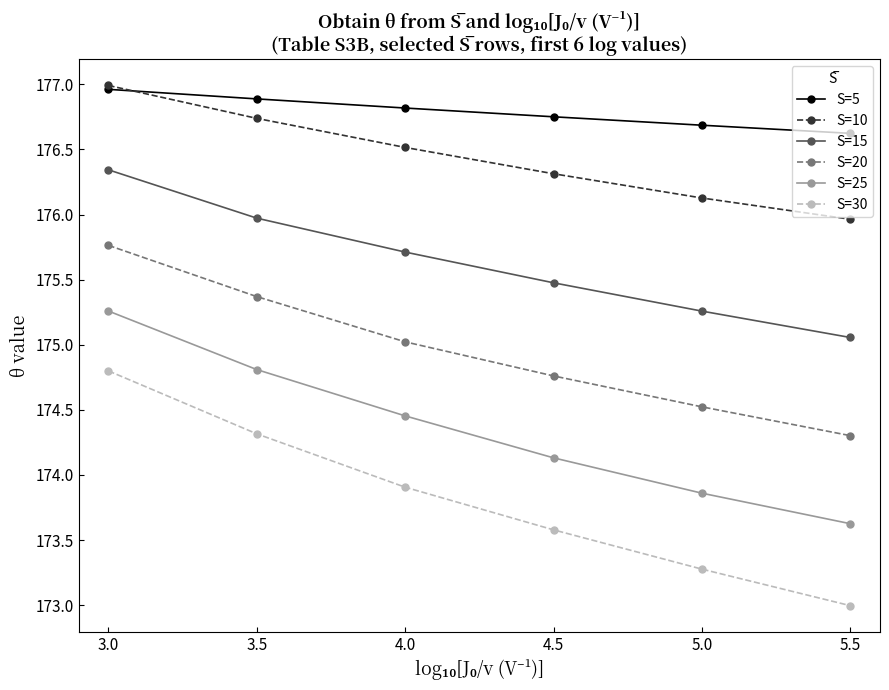

Read the S=20 value at 3.5.

175.4